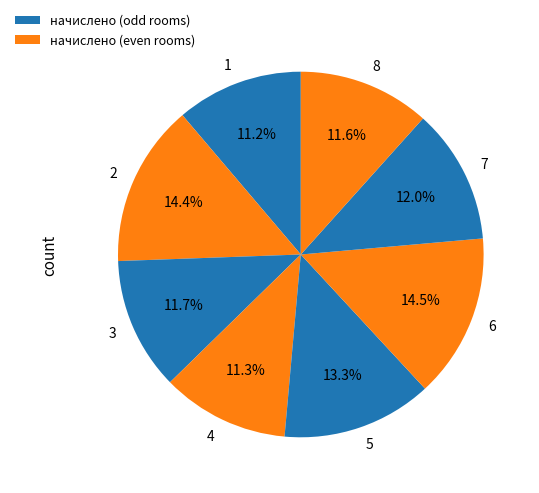

How many slices are in this pie chart?

8